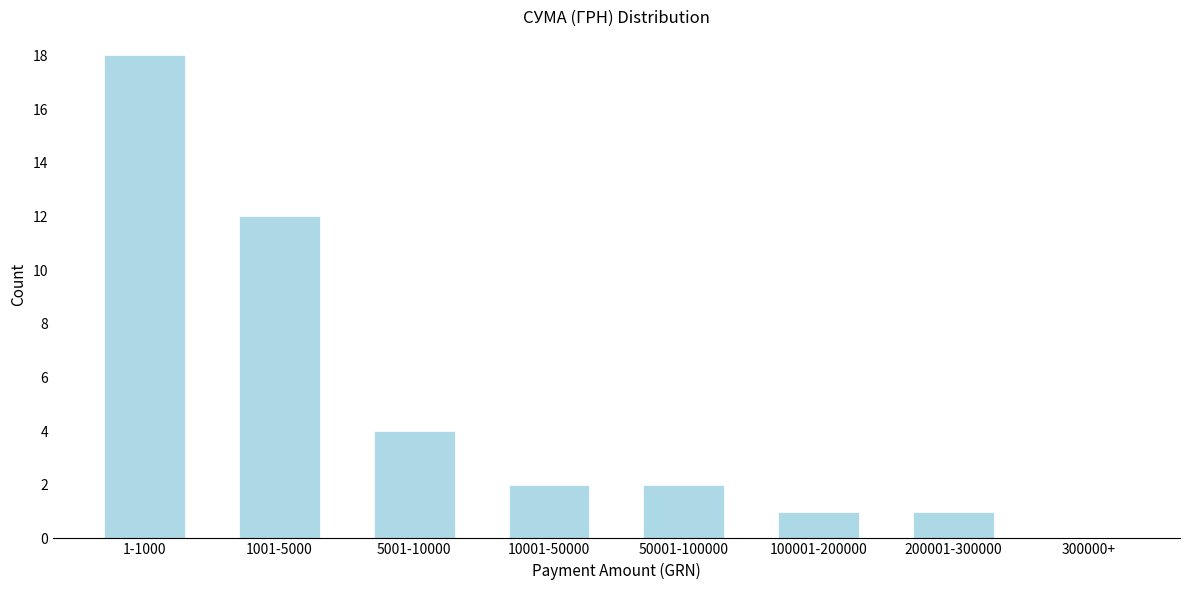

Reading right to left, list all the values displayed in this chart.

300000+=0	200001-300000=1	100001-200000=1	50001-100000=2	10001-50000=2	5001-10000=4	1001-5000=12	1-1000=18